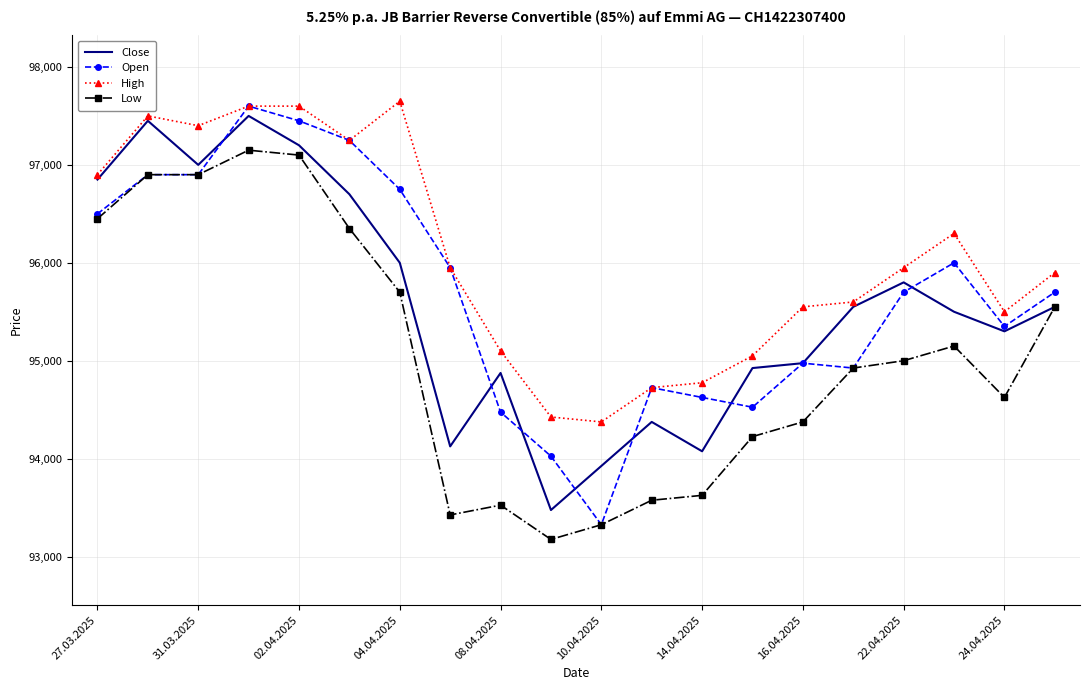

True or false: Low has more than 2 points higher than both neighbors.

True